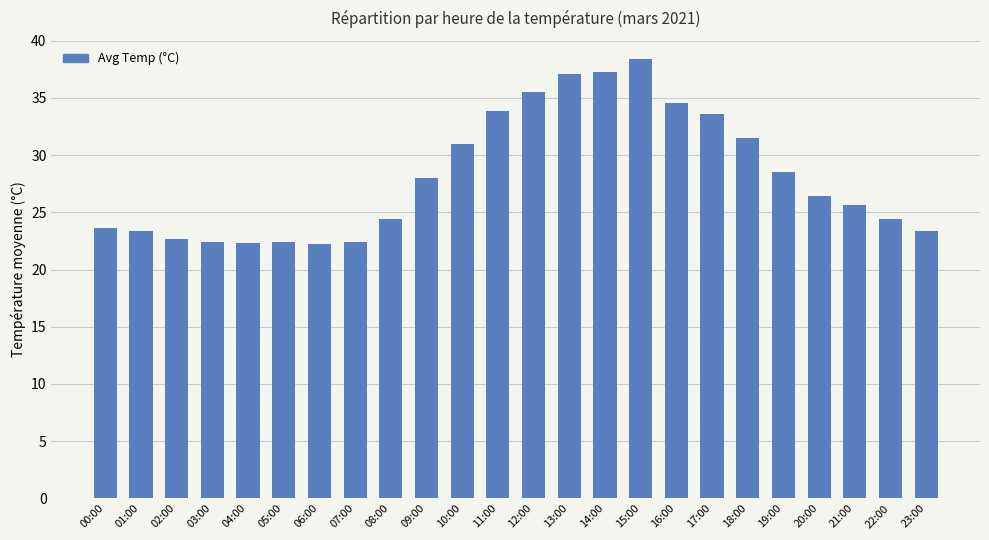

What is the sum of all values?

675.2